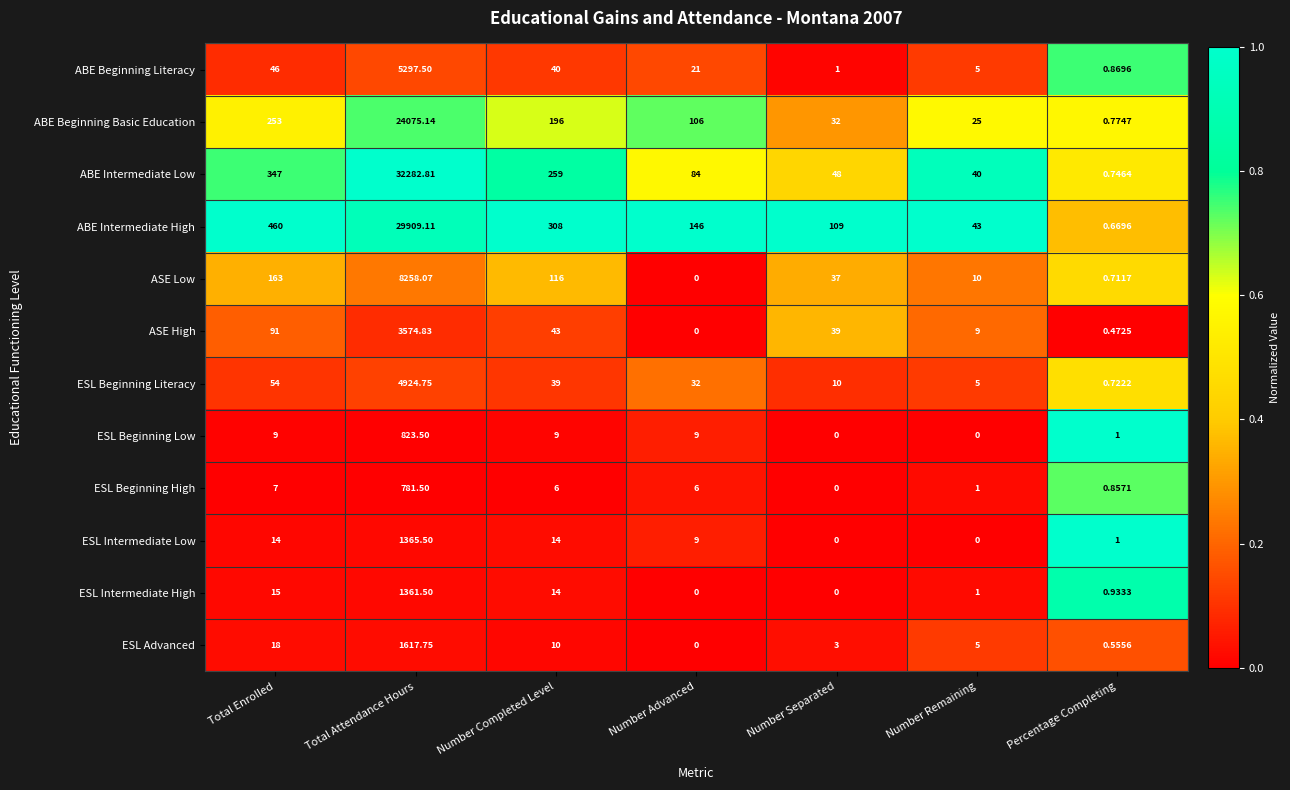

Rank the series by their maximum value, from highest to lowest.

ABE Intermediate Low, ABE Intermediate High, ABE Beginning Basic Education, ASE Low, ABE Beginning Literacy, ESL Beginning Literacy, ASE High, ESL Advanced, ESL Intermediate Low, ESL Intermediate High, ESL Beginning Low, ESL Beginning High